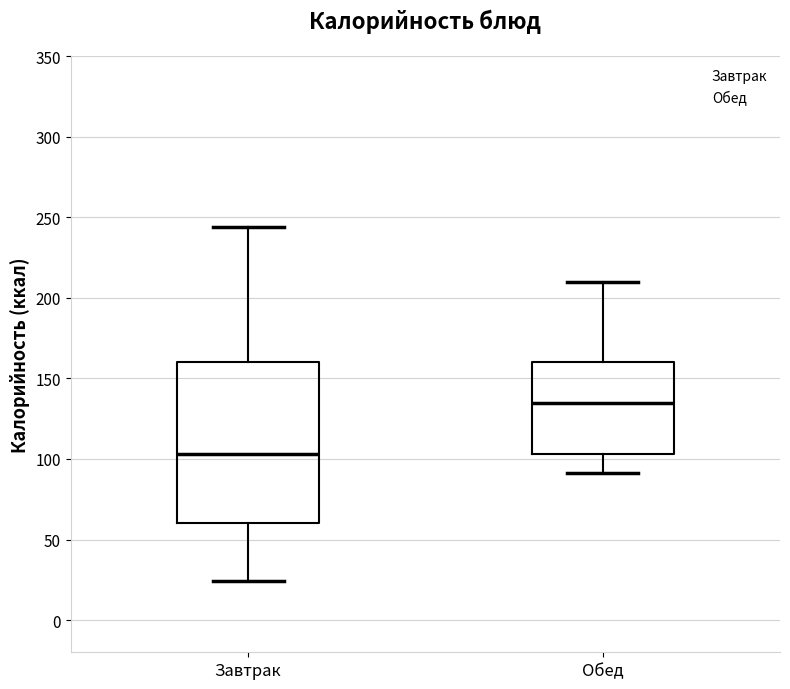

Reading left to right, read every box against the y-axis: the position of its median line, the range the box covers, and the ends of its whiskers. The values are not printed on the chart, so give them approximately, as read against the axis.

Завтрак: median 105, box 60 to 160, whiskers 25 to 245
Обед: median 135, box 105 to 160, whiskers 90 to 210